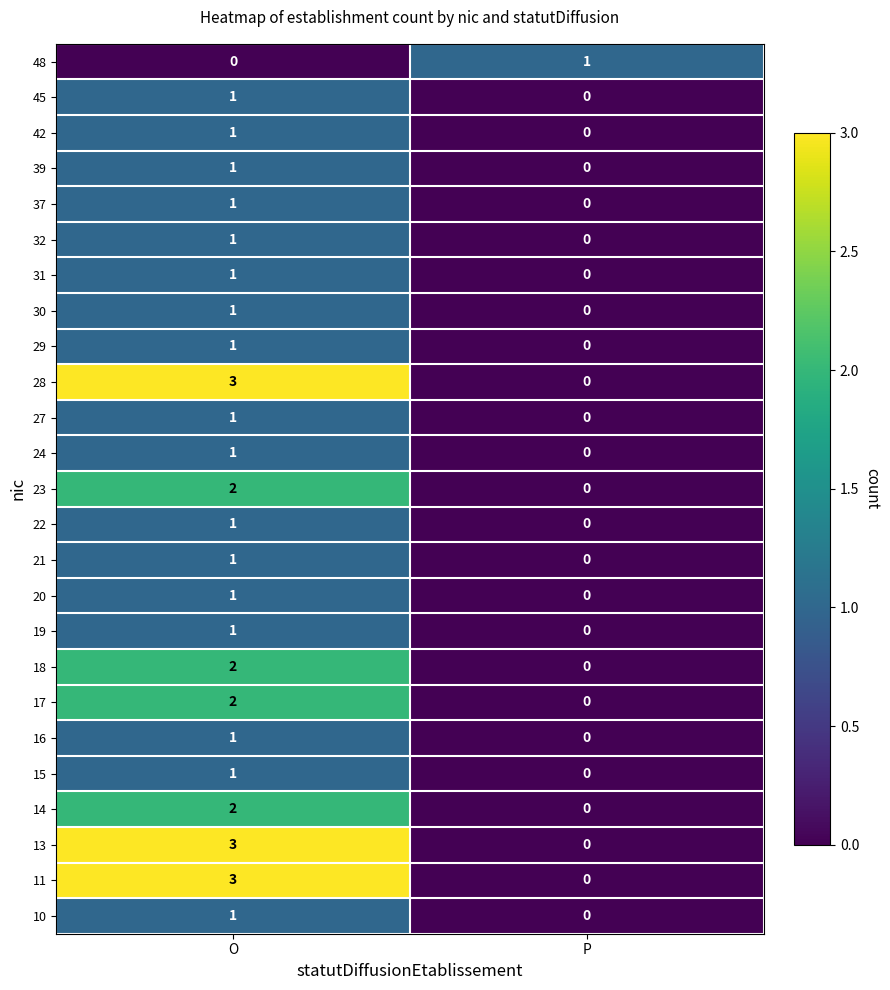

List the labels in order of 17 value, smallest first.

P, O